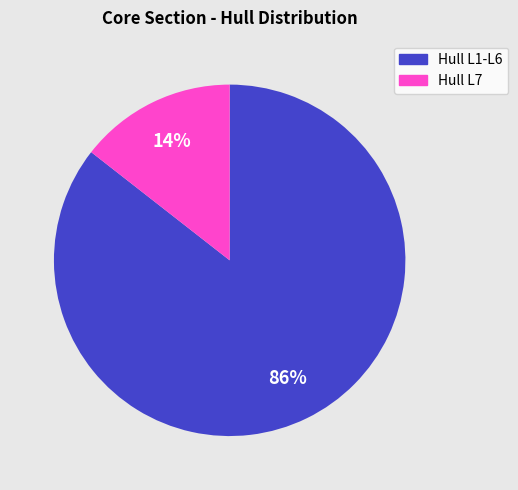

To the nearest percent, what is the average slice percentage?

50%